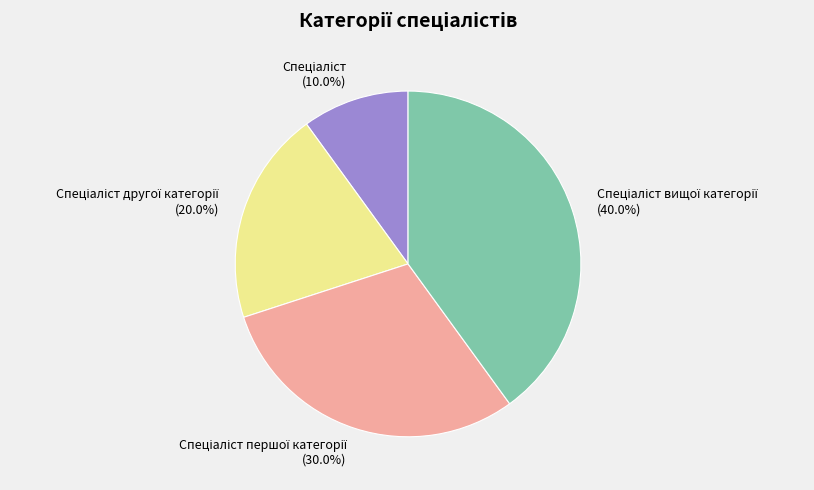

Does any single category account for the majority?

No